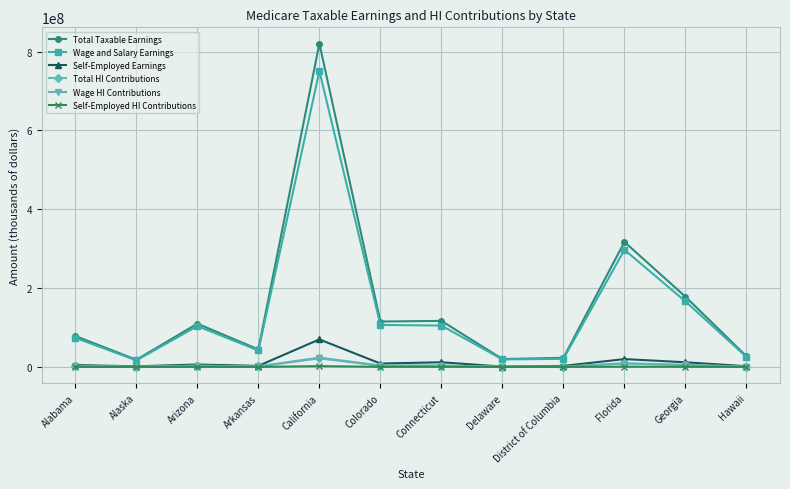

Which series has the largest range (max minus min)?

Total Taxable Earnings